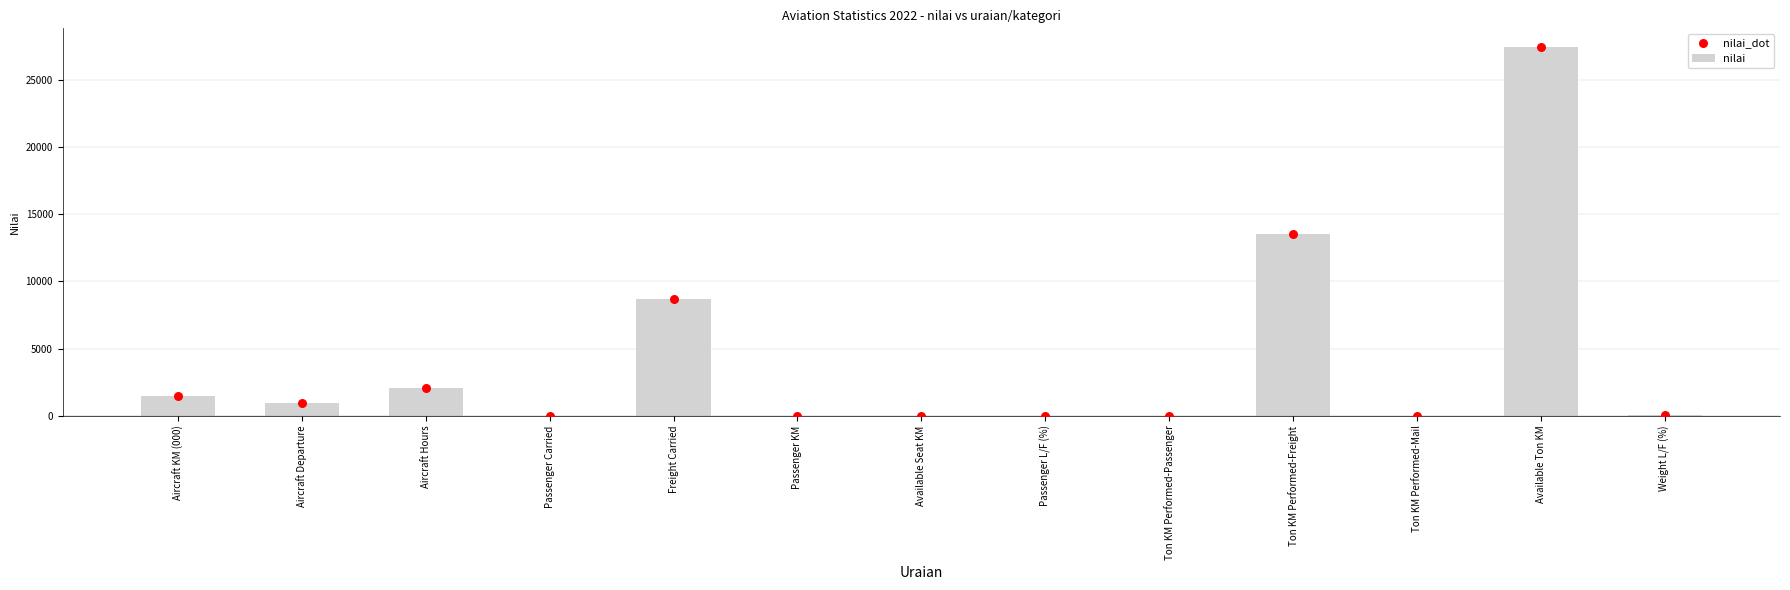

Which series contains the lowest Y value?

nilai